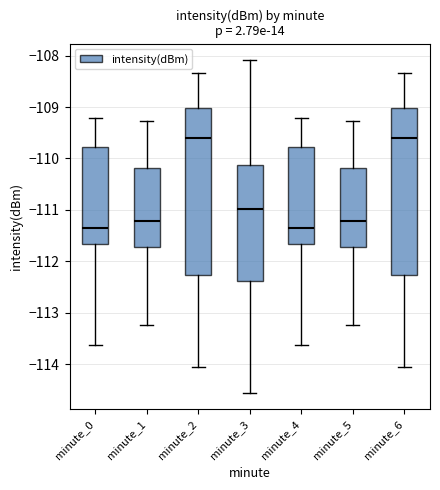

Where does the upper whisker of the box for minute_2 end on the y-axis? The values are not printed on the chart, so give them approximately, as read against the axis.

-108.3